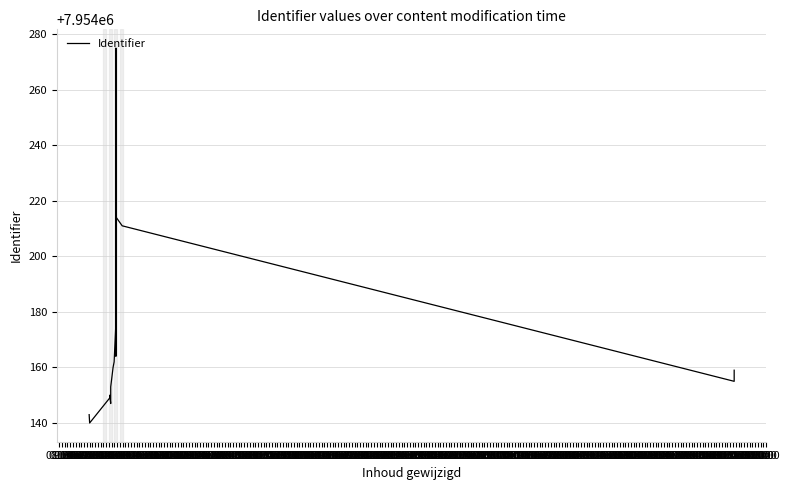

What is the label of the 34th point from the right?

09:00